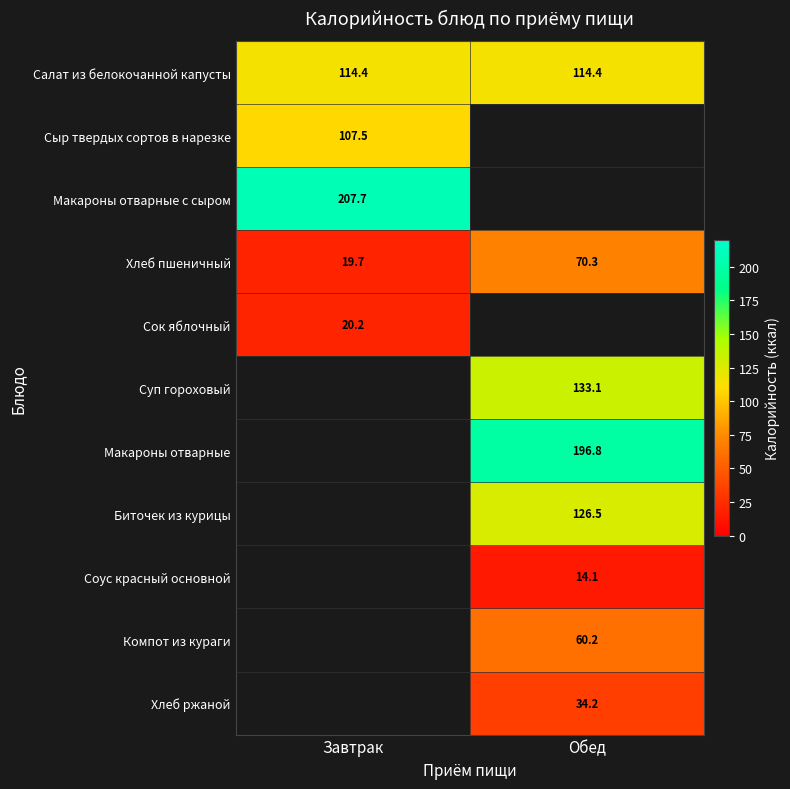

What is the difference between the highest and lowest values at Завтрак?

188.0